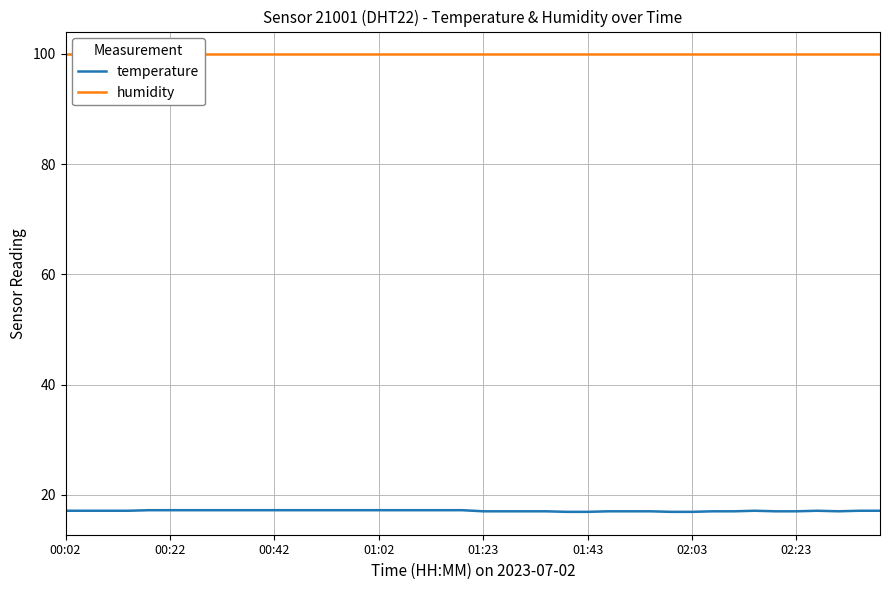

Which category has the highest value across all series?

00:02